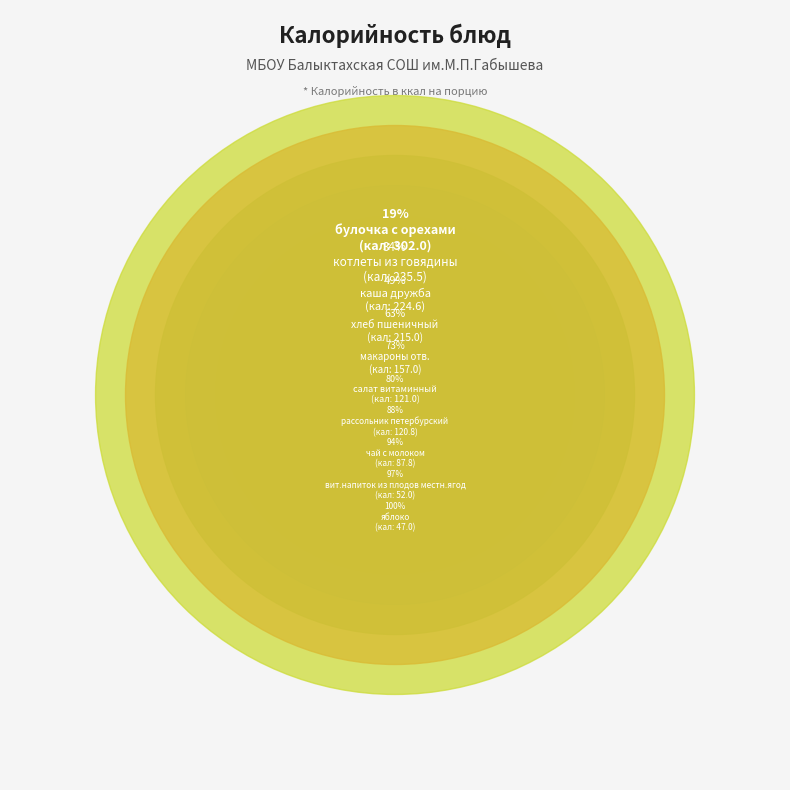

To the nearest percent, what percentage of the pie is рассольник петербурский?

8%